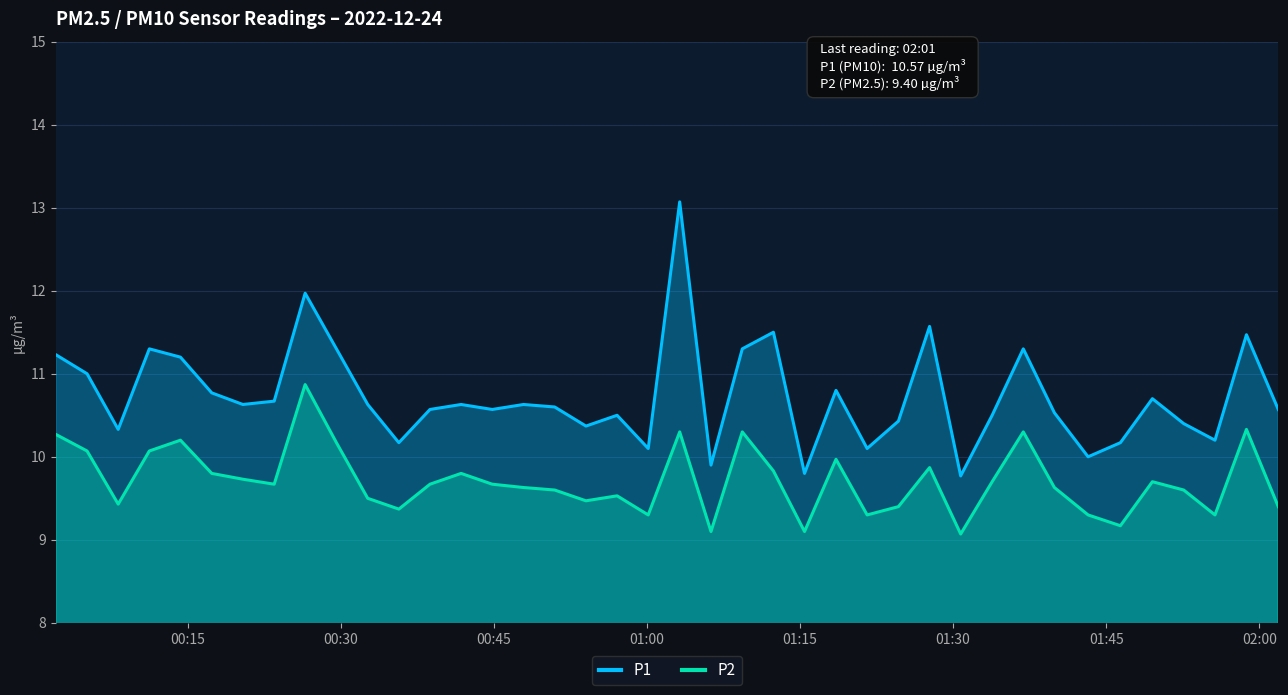

Reading left to right, list all the values displayed in this chart.

P1: 11.2	11.0	10.3	11.3	11.2	10.8	10.6	10.7	12.0	11.3	10.6	10.2	10.6	10.6	10.6	10.6	10.6	10.4	10.5	10.1	13.1	9.9	11.3	11.5	9.8	10.8	10.1	10.4	11.6	9.8	10.5	11.3	10.5	10.0	10.2	10.7	10.4	10.2	11.5	10.6
P2: 10.3	10.1	9.4	10.1	10.2	9.8	9.7	9.7	10.9	10.2	9.5	9.4	9.7	9.8	9.7	9.6	9.6	9.5	9.5	9.3	10.3	9.1	10.3	9.8	9.1	10.0	9.3	9.4	9.9	9.1	9.7	10.3	9.6	9.3	9.2	9.7	9.6	9.3	10.3	9.4